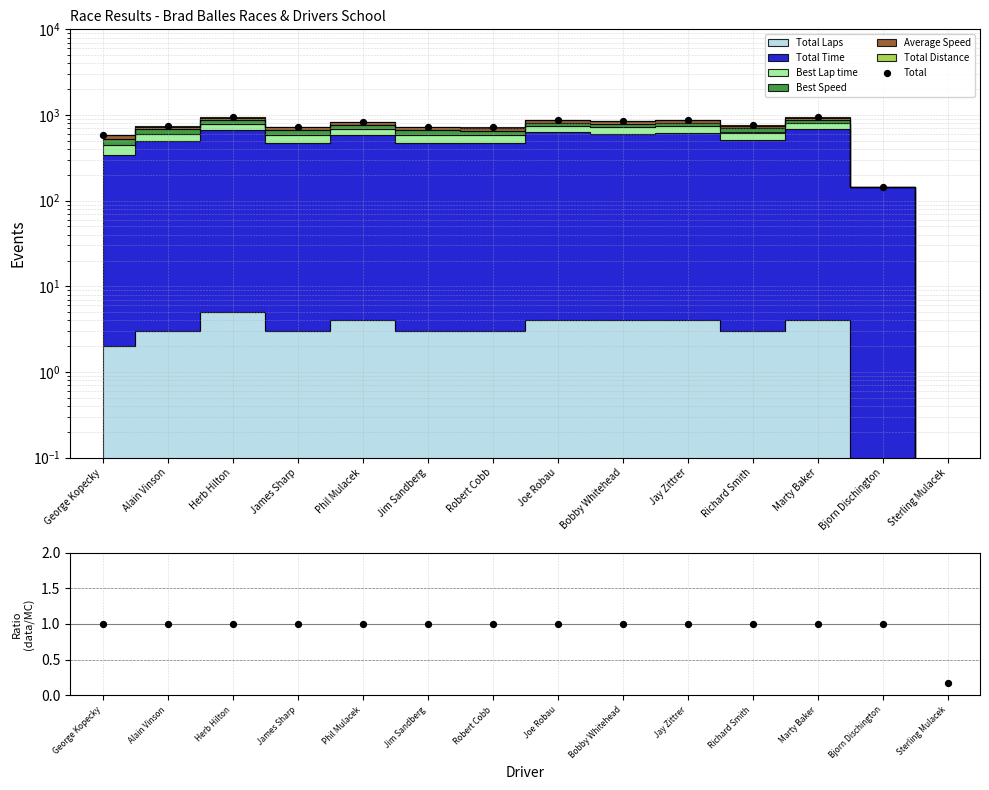

At which category is the sum across all series the highest?

Herb Hilton